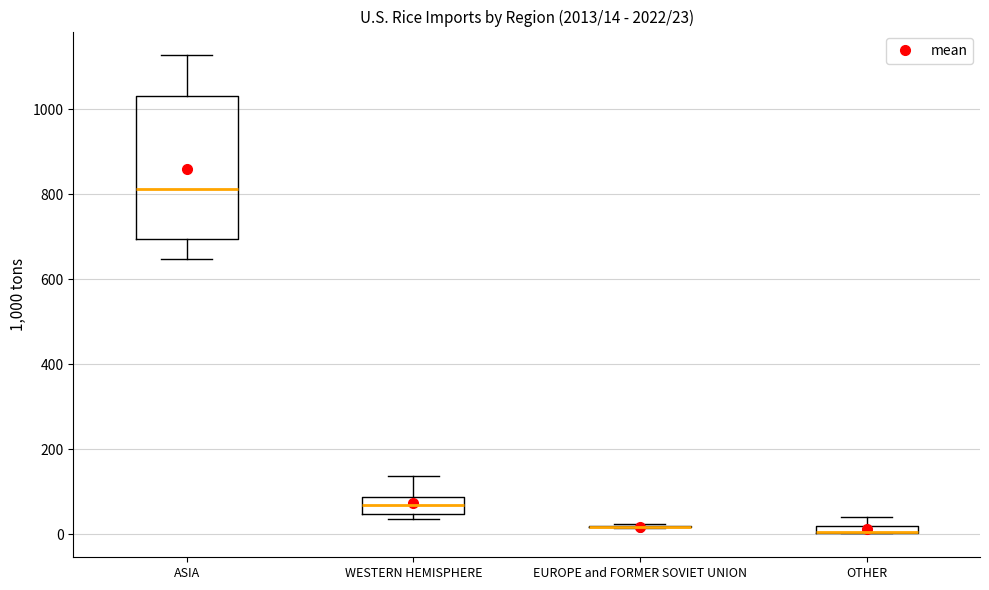

Which box is the tallest, from its lower edge to its upper edge?

ASIA